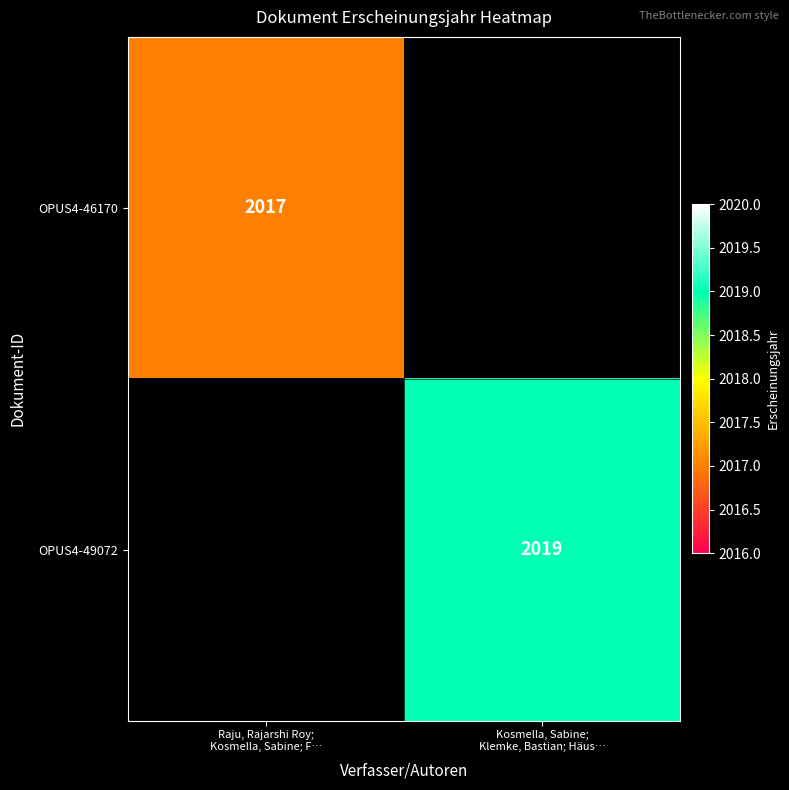

Which category has the lowest value across all series?

Raju, Rajarshi Roy;
Kosmella, Sabine; F…